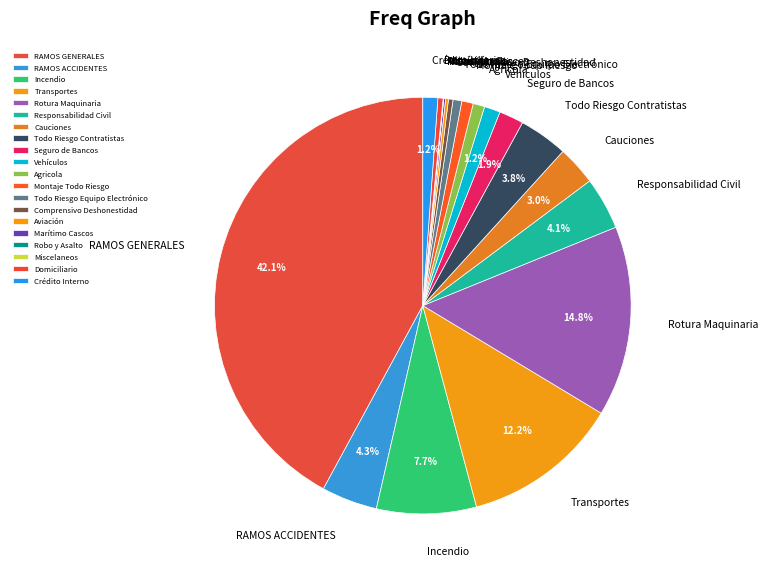

To the nearest percent, what is the difference between the largest and smallest slice percentages?

42%